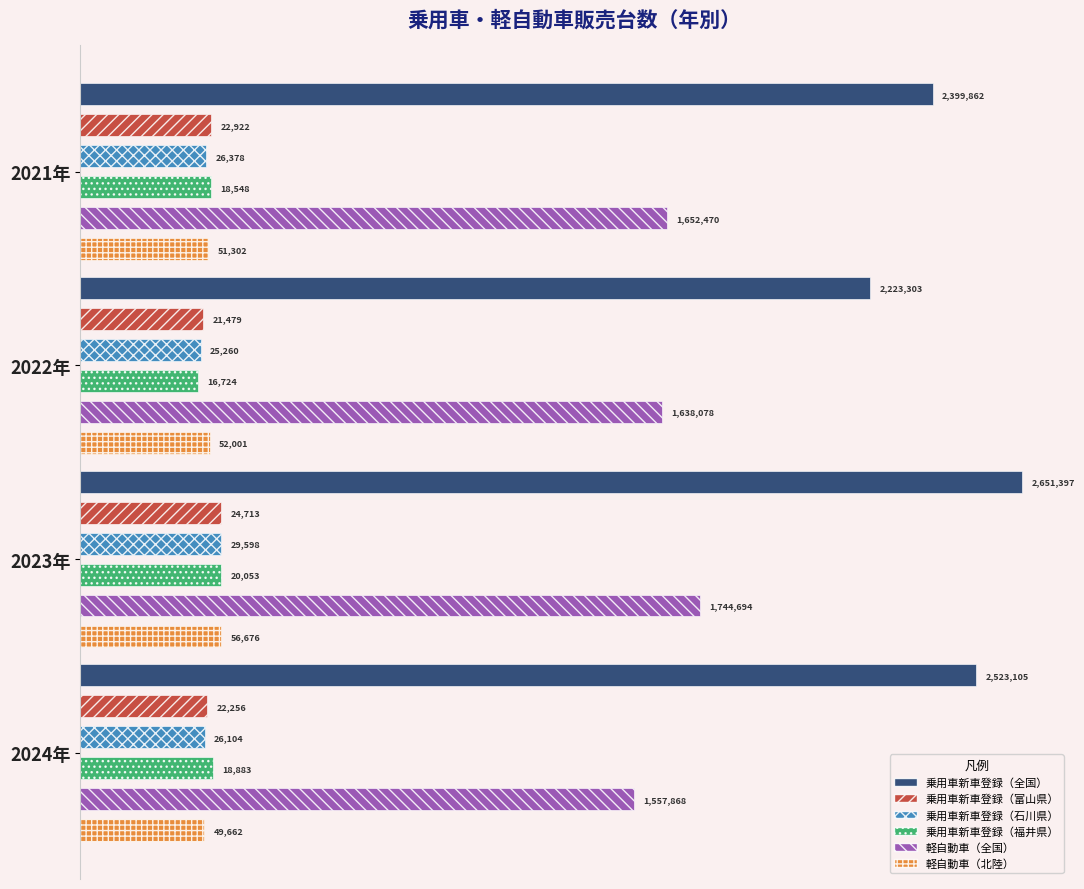

What is the difference between the maximum and minimum values in the 乗用車新車登録（全国） series?

428094.0